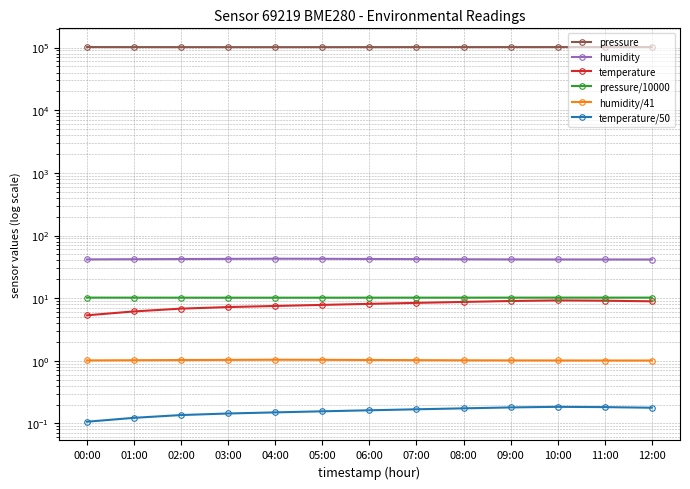

What is the difference between the humidity values at 05:00 and 01:00?

0.6